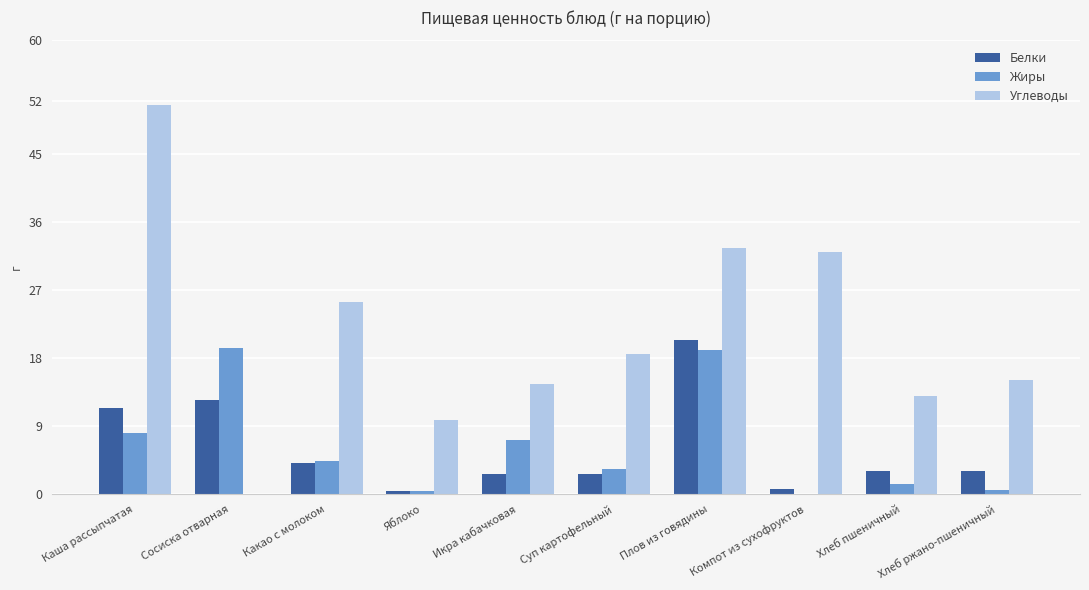

Which series has the largest total across all categories?

Углеводы